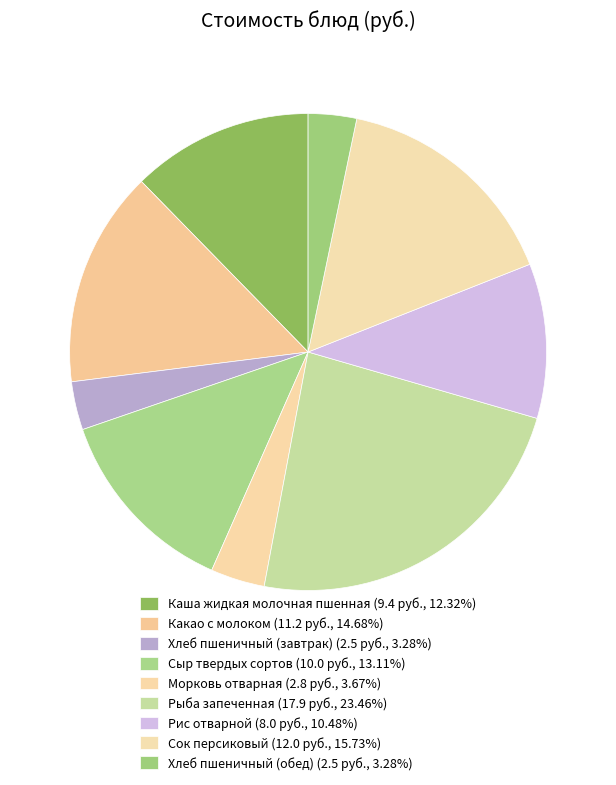

Do Рыба запеченная and Морковь отварная together represent more than half of the pie?

No